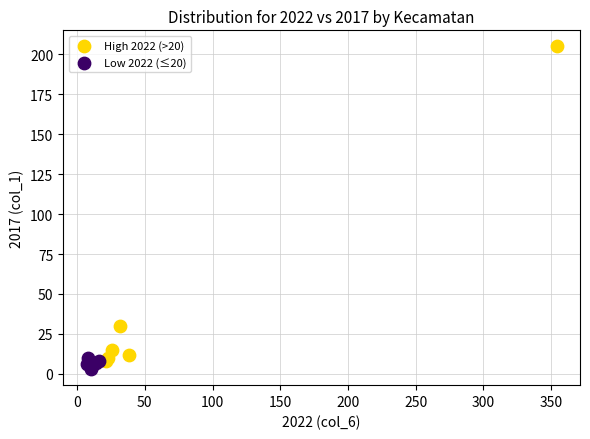

Which series contains the highest Y value?

High 2022 (>20)